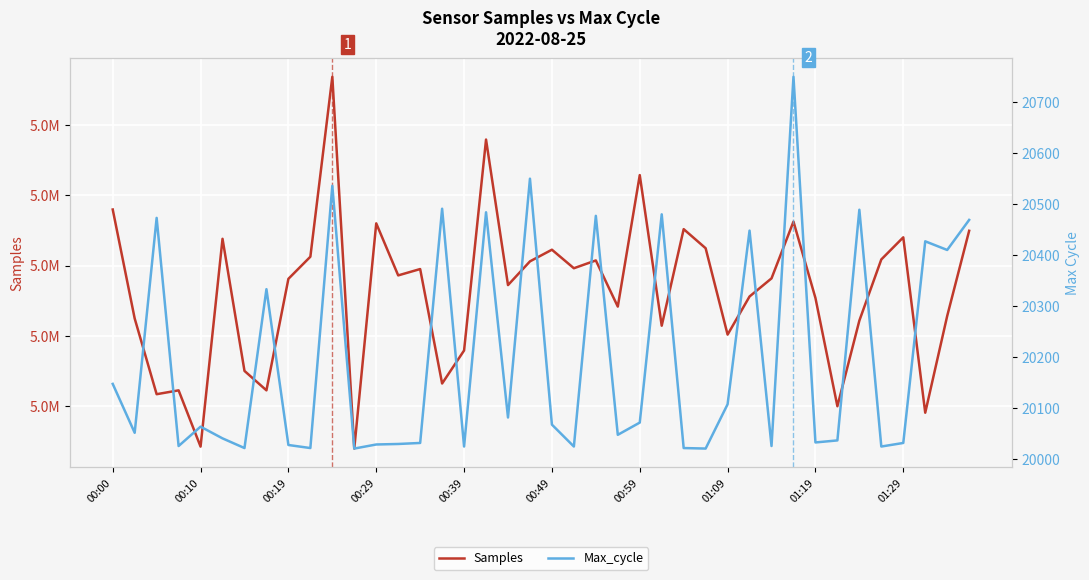

What is the value of the Max_cycle point at the 6th from the left?

20040